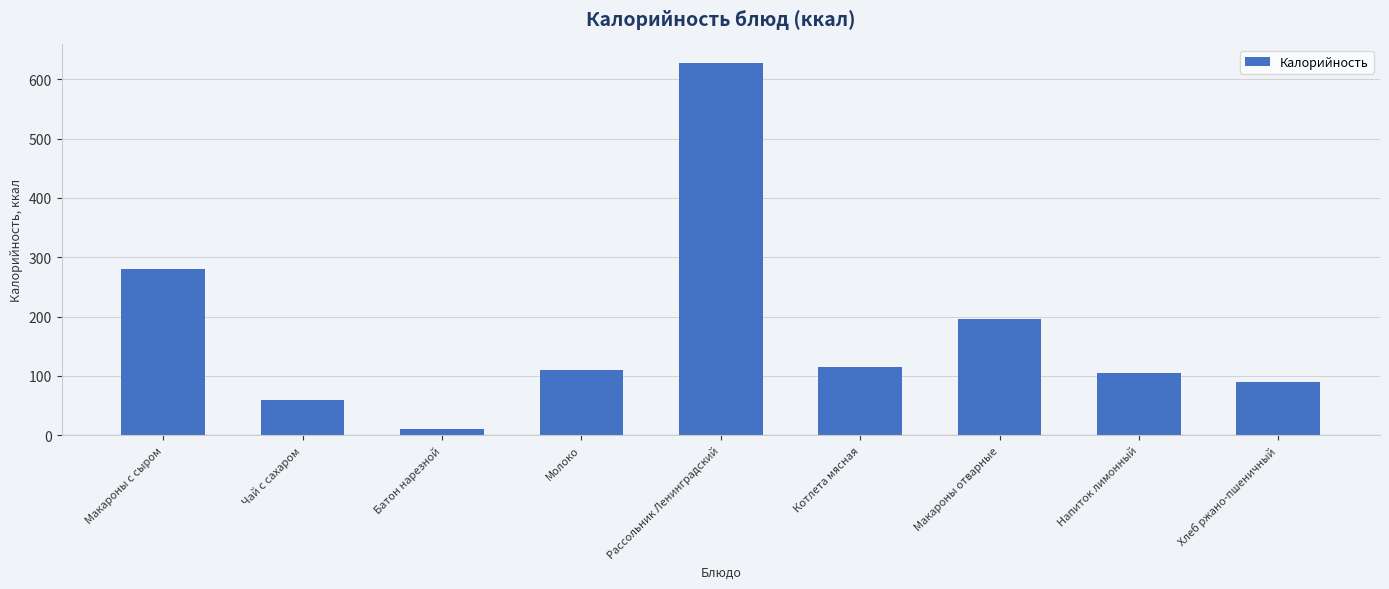

Reading left to right, extract all data points from this chart.

Макароны с сыром=281.0	Чай с сахаром=59.9	Батон нарезной=9.8	Молоко=110.5	Рассольник Ленинградский=627.6	Котлета мясная=114.2	Макароны отварные=196.4	Напиток лимонный=105.0	Хлеб ржано-пшеничный=90.4